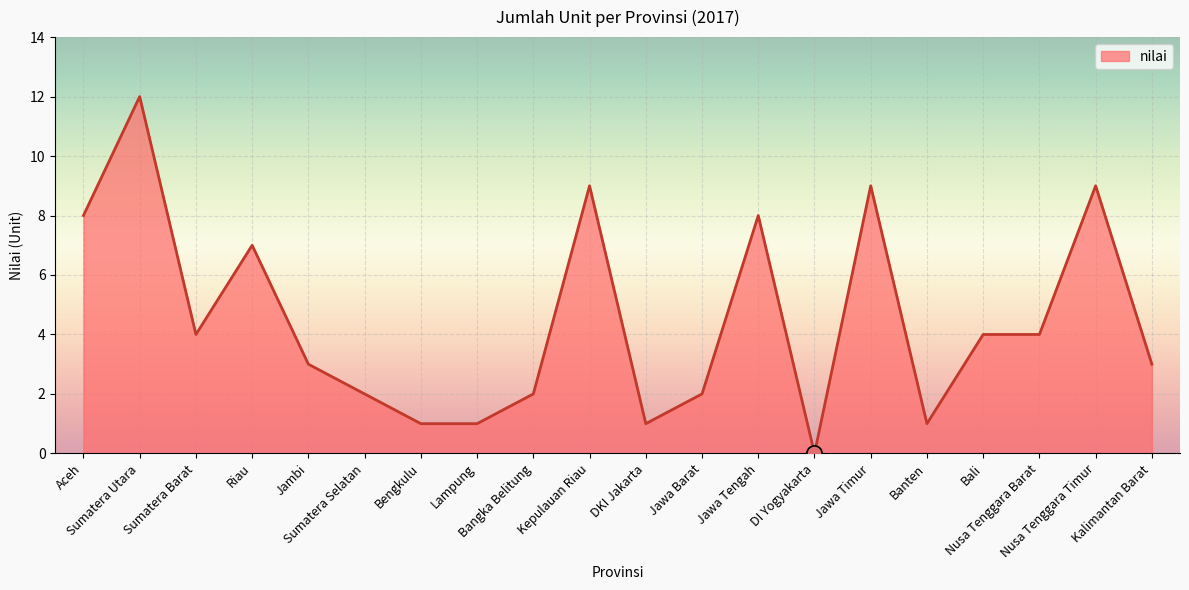

Between Jawa Tengah and Bali, which is larger?

Jawa Tengah